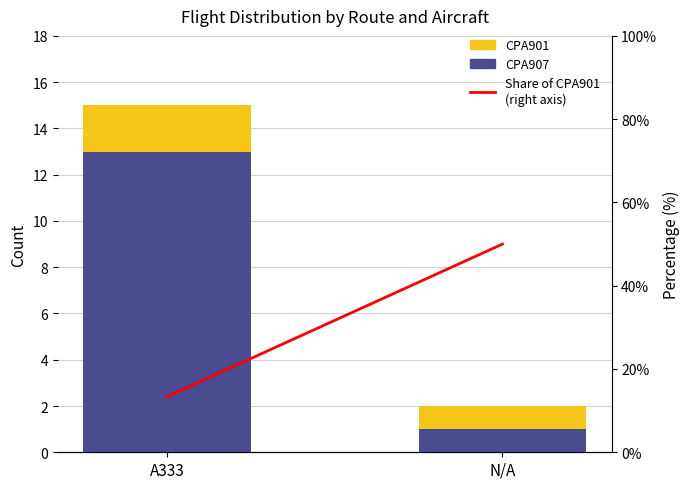

What is the difference between the maximum and minimum values in the CPA907 series?

12.0